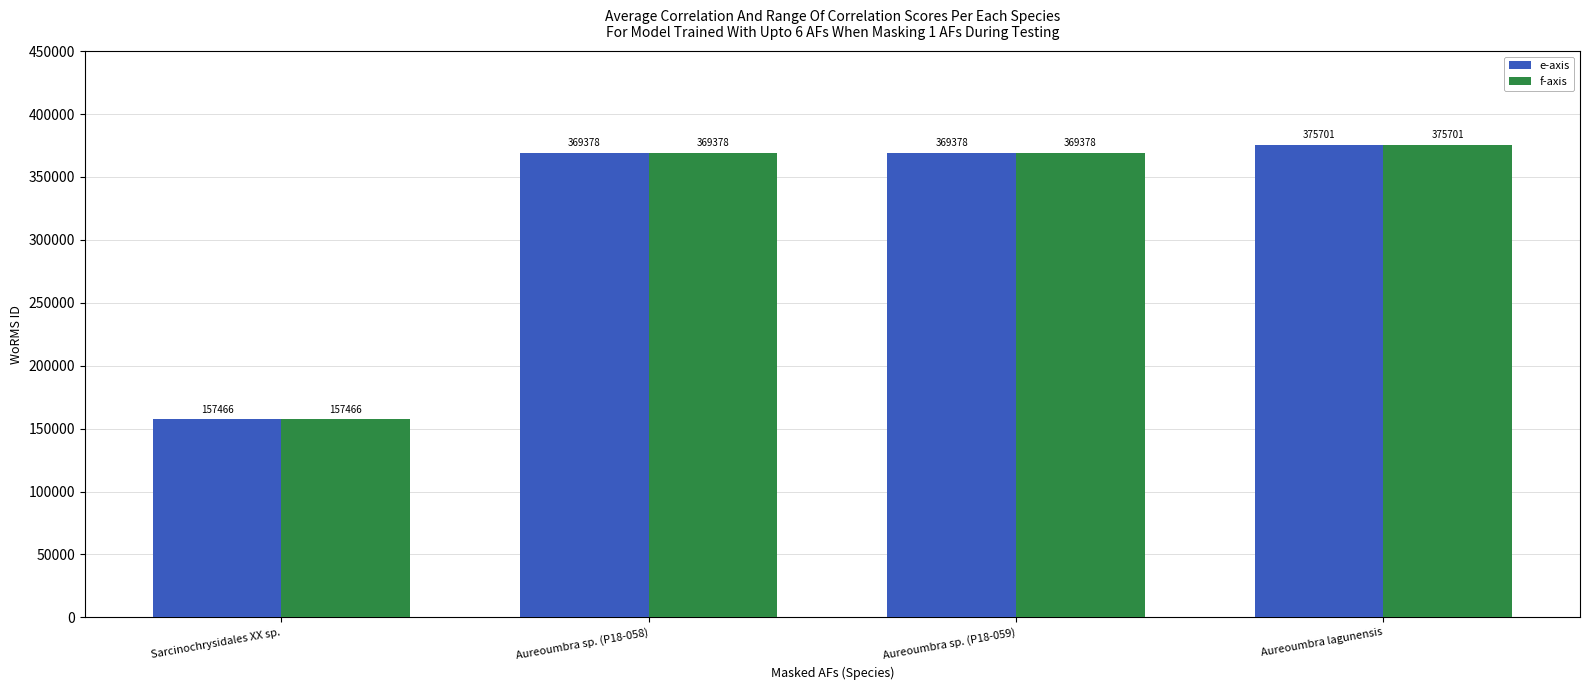

What is the smallest value displayed?

157466